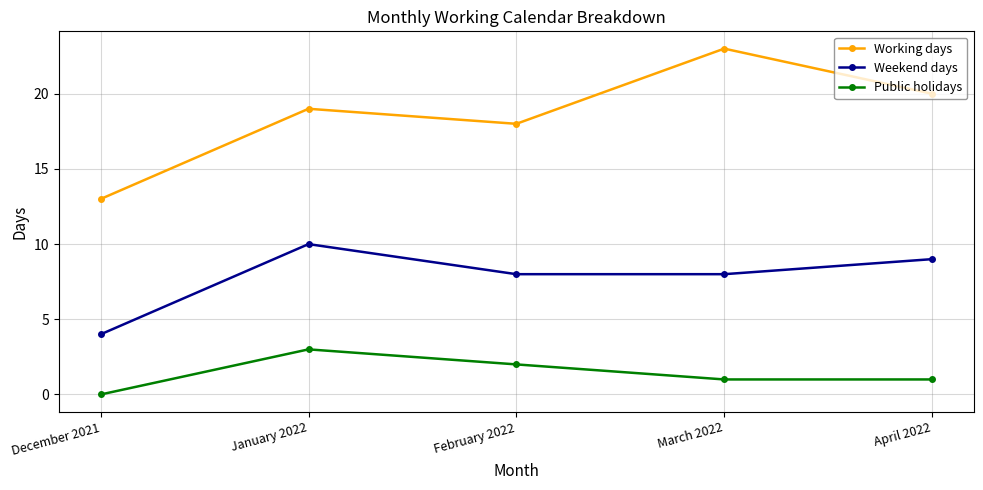

How many Public holidays values are between 1 and 2?

3